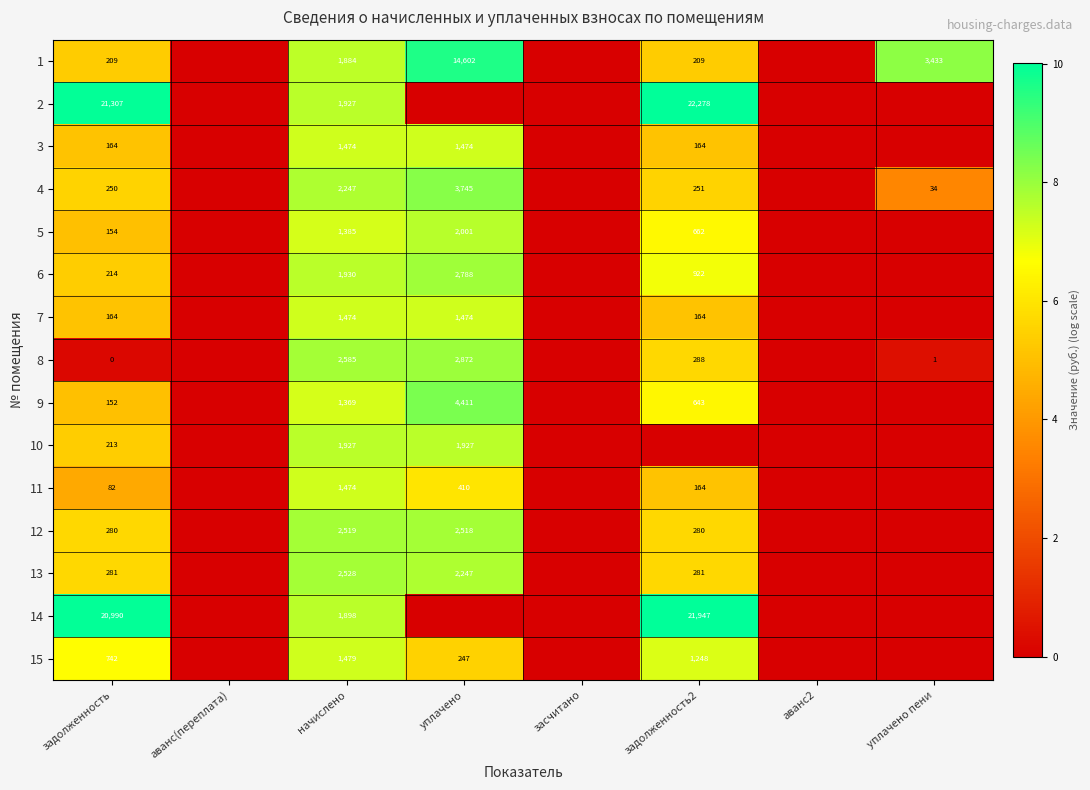

What is the sum of the 12 values at начислено and задолженность?

2799